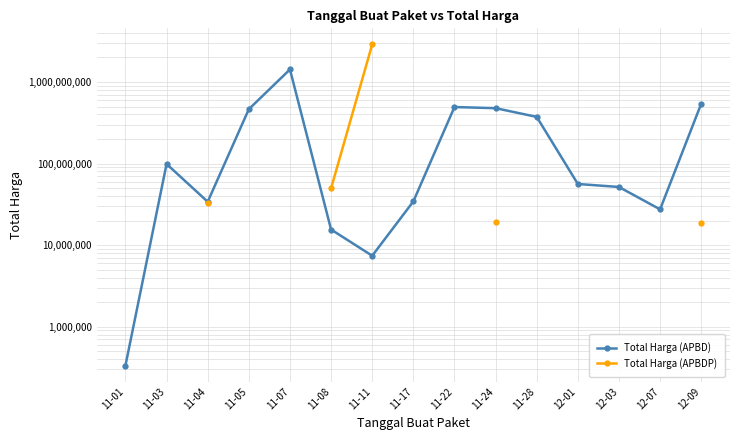

At which label is Total Harga (APBD) closest to 713100750?

12-09